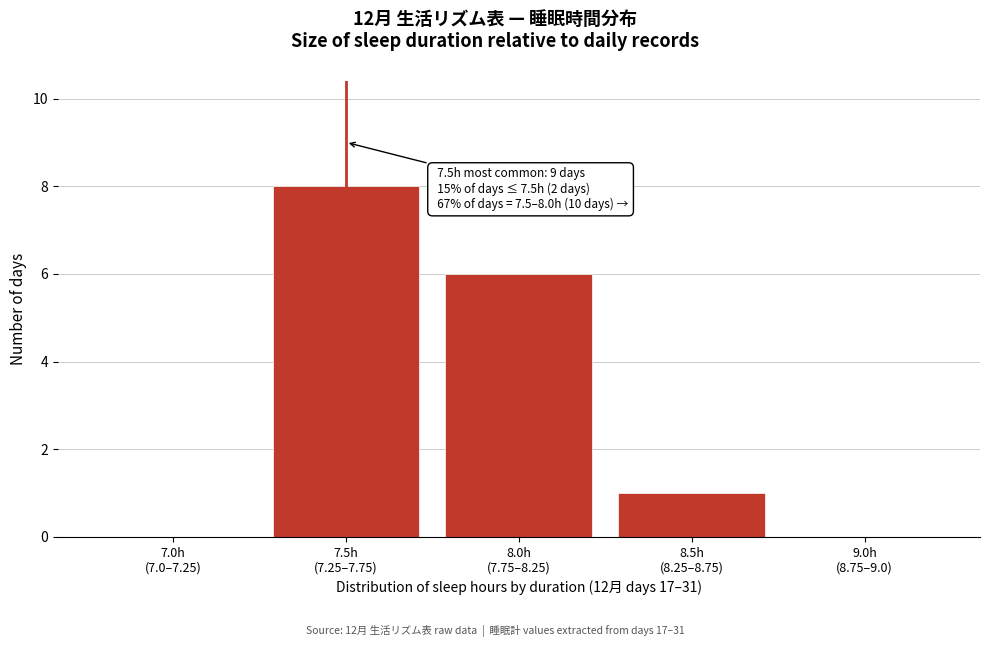

What is the greatest value displayed?

8